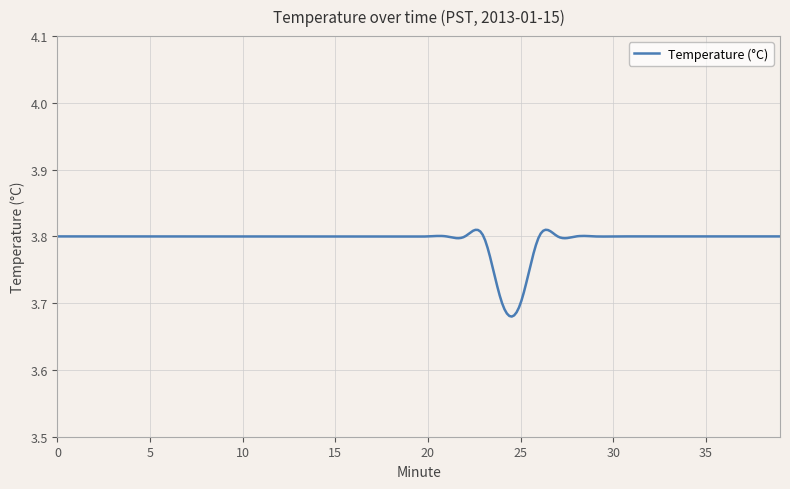

What is the sum of all values?

1138.5